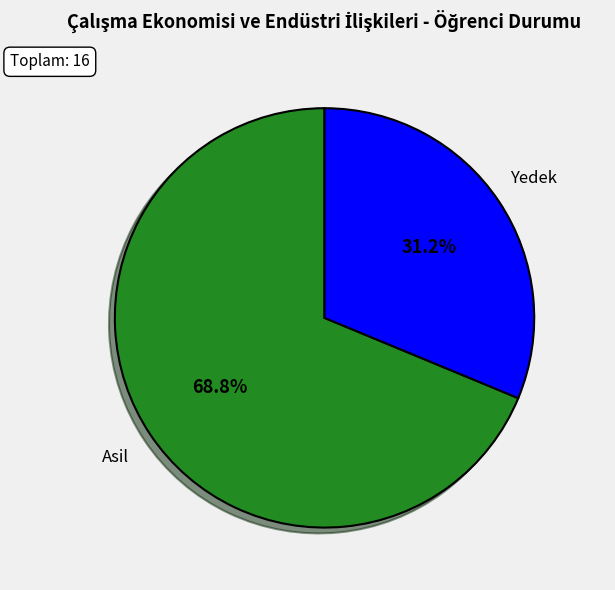

Is there a majority slice in this chart?

Yes